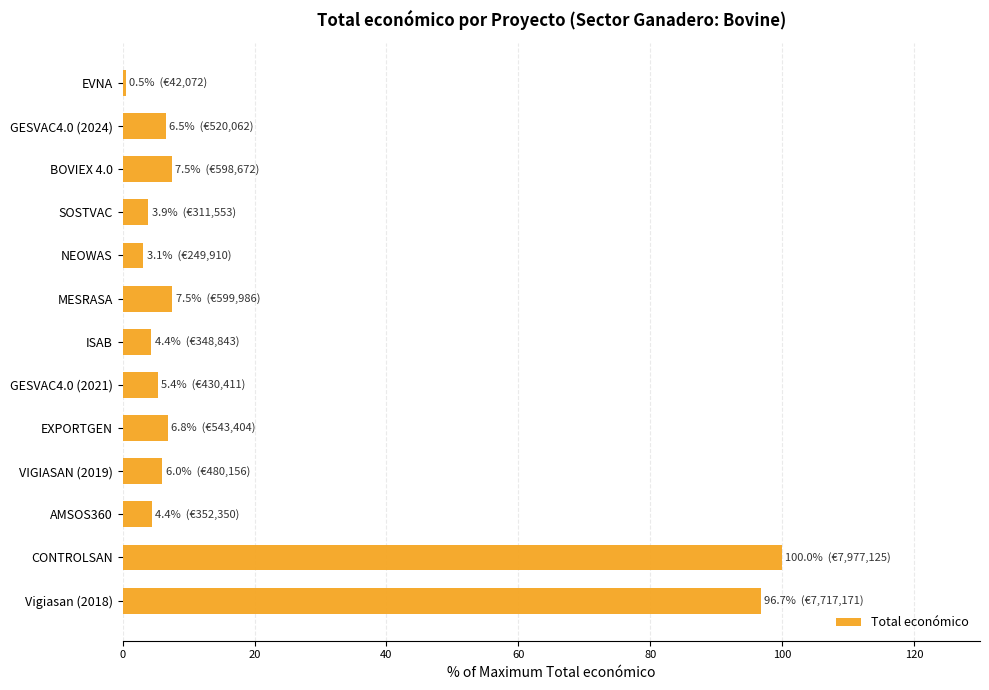

What is the approximate value at AMSOS360?

4.4